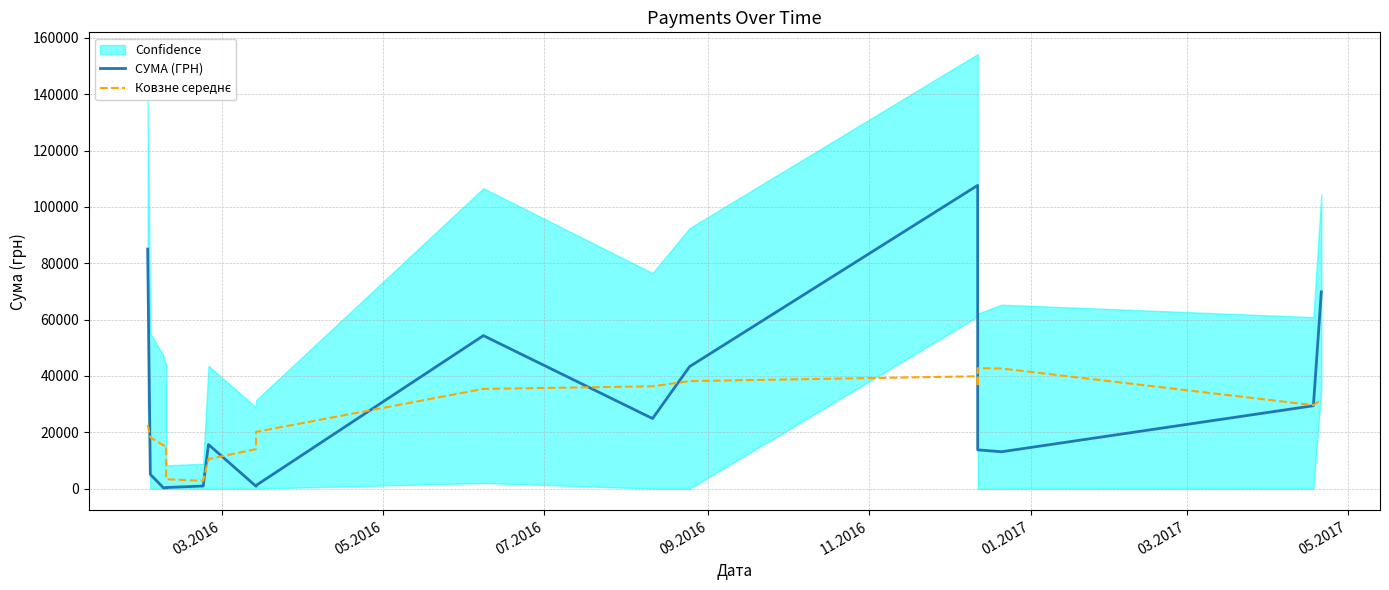

Is the value of Ковзне середнє at 9 greater than the value of СУМА (ГРН) at 05.2017?

Yes